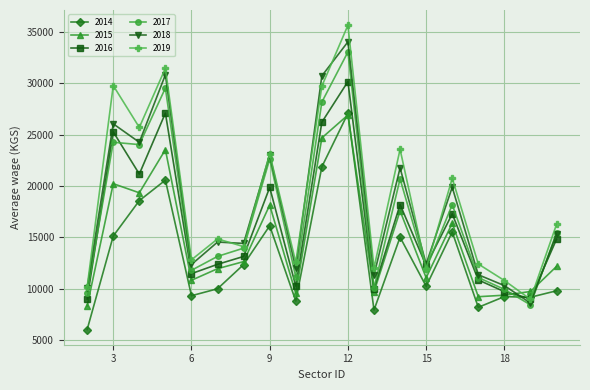

How many intersections are there between 2018 and 2014?

2